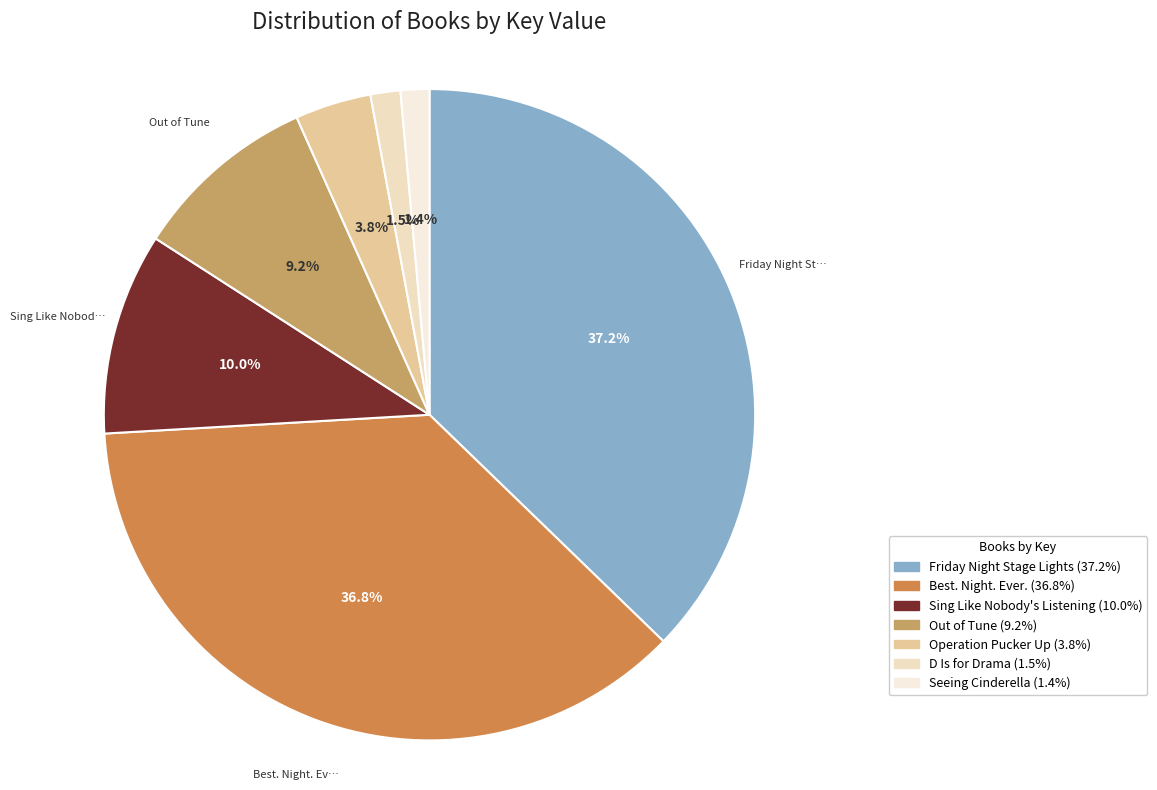

Is there any slice that represents more than half of the pie?

No